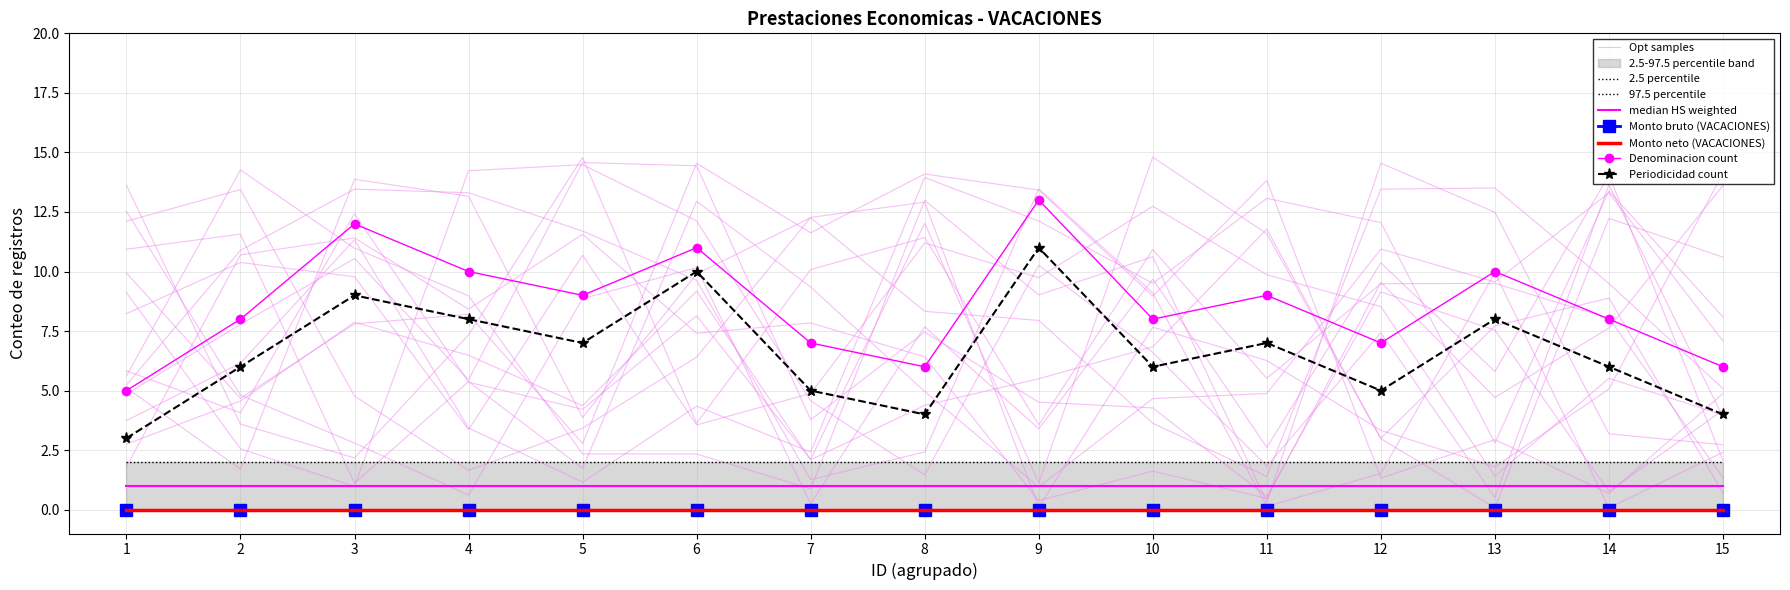

What is the value of the Denominacion count point at the 5th from the left?

9